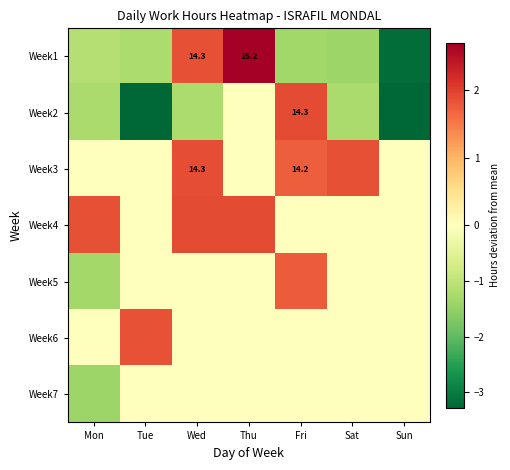

True or false: Week3 has a value of 0.8 at Mon.

False